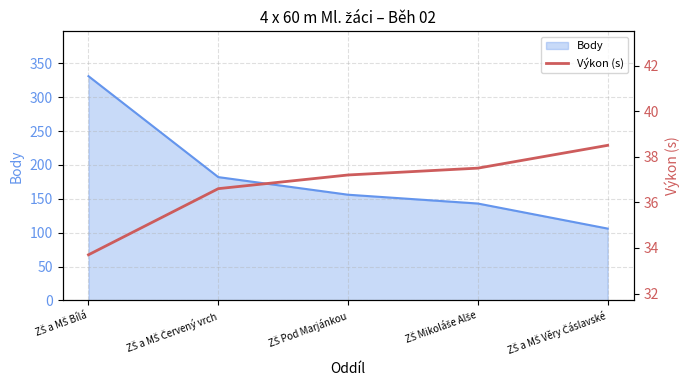

True or false: the data has more than 1 interior local peaks.

False